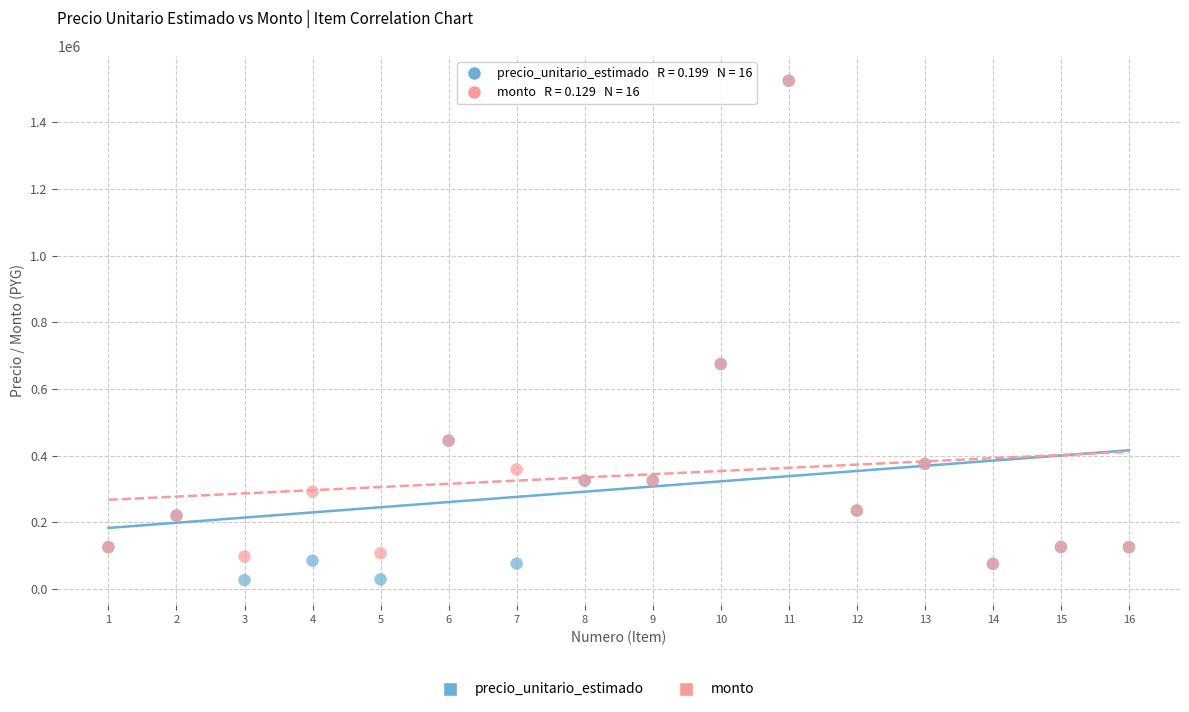

Which series has the widest spread of Y values?

precio_unitario_estimado